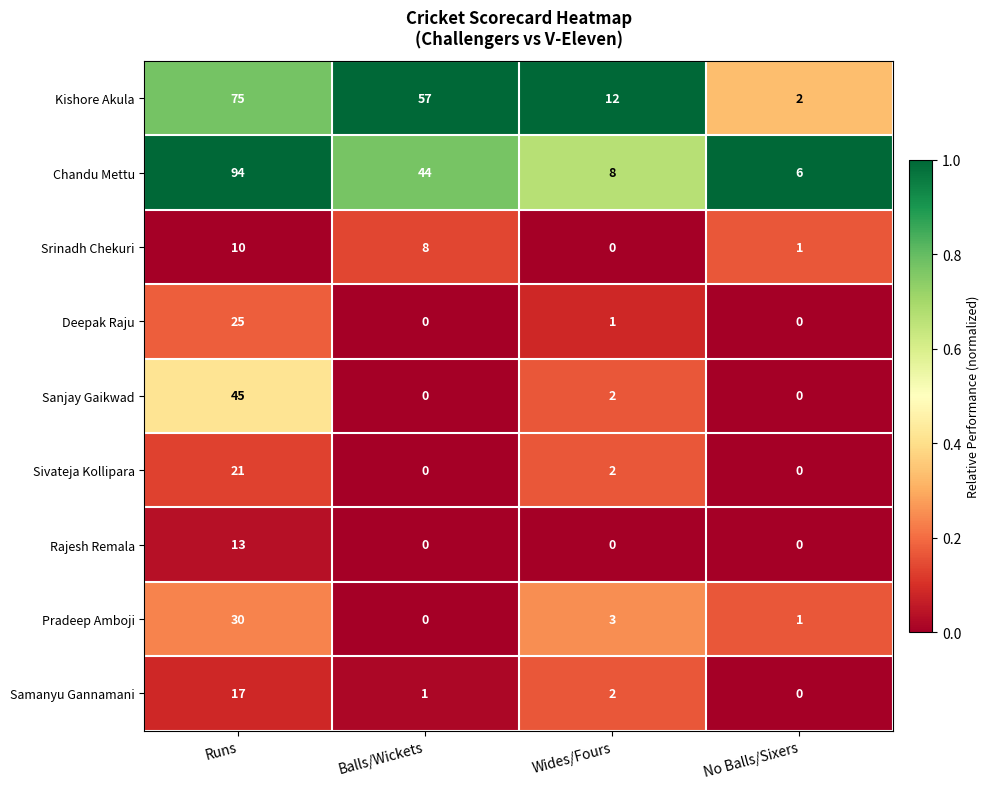

Rank the series by their maximum value, from lowest to highest.

Srinadh Chekuri, Rajesh Remala, Samanyu Gannamani, Sivateja Kollipara, Deepak Raju, Pradeep Amboji, Sanjay Gaikwad, Kishore Akula, Chandu Mettu